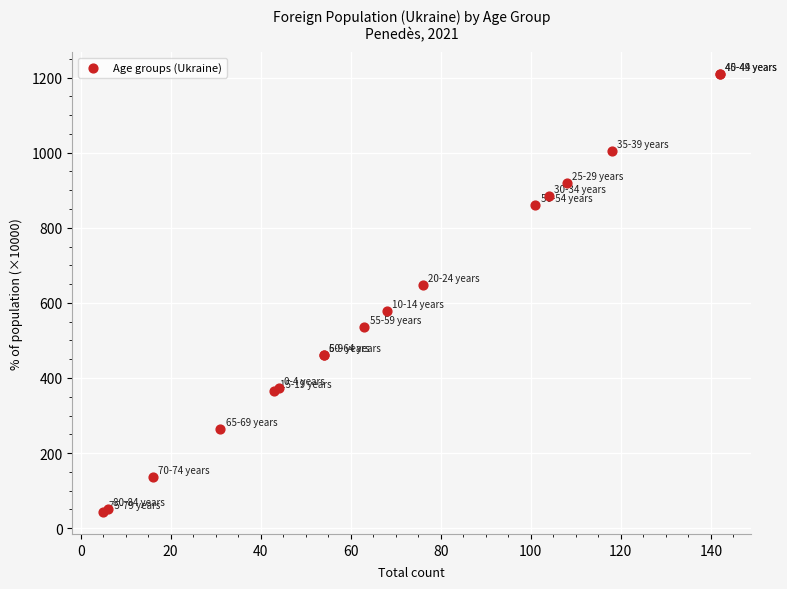

What Y value in the scatter plot is closest to 626?

647